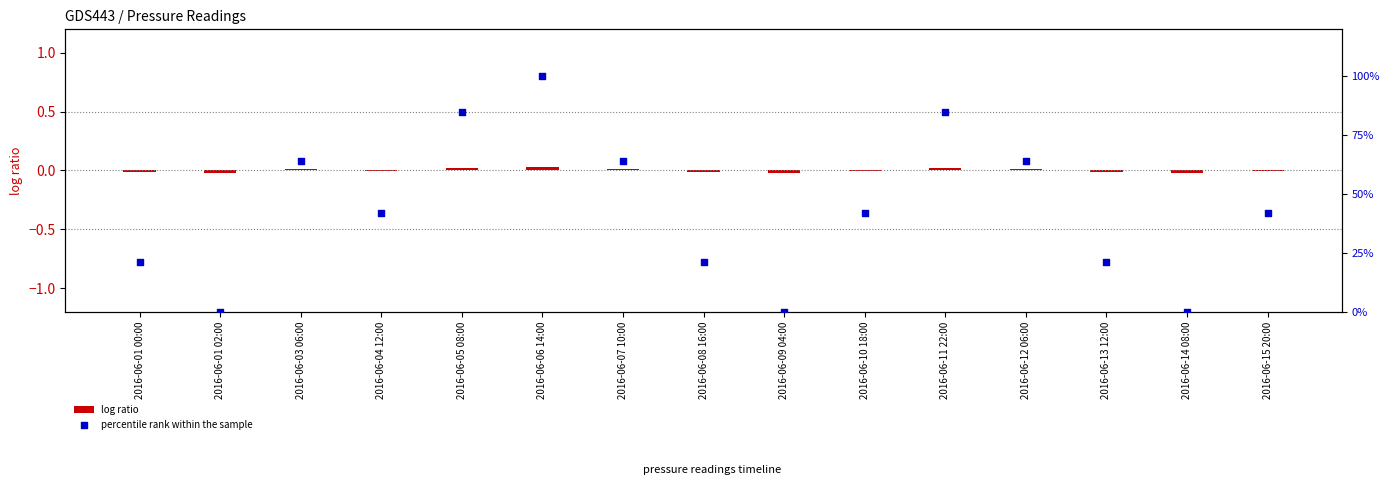

Which series contains the highest Y value?

percentile rank within the sample